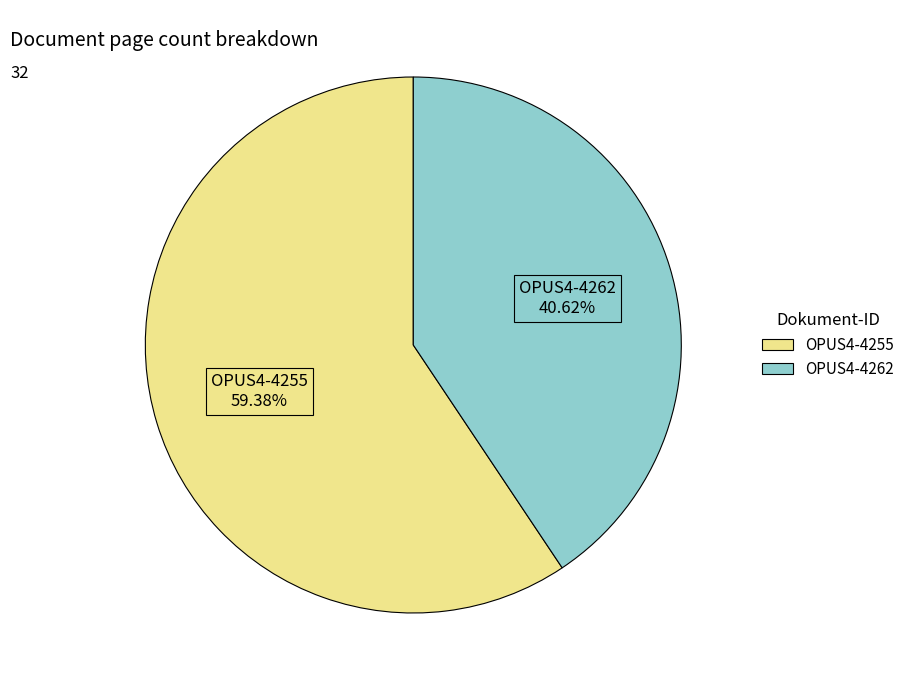

Combined, what portion of the pie is OPUS4-4255 and OPUS4-4262?

100.0%